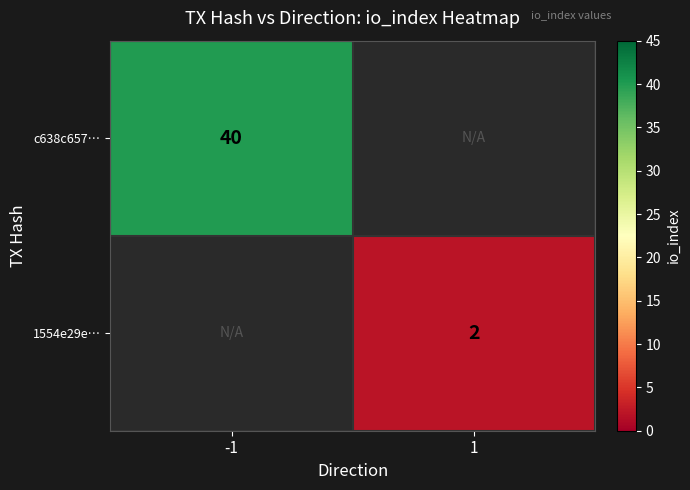

The value of 1554e29e… at 1 is 1. True or false?

False